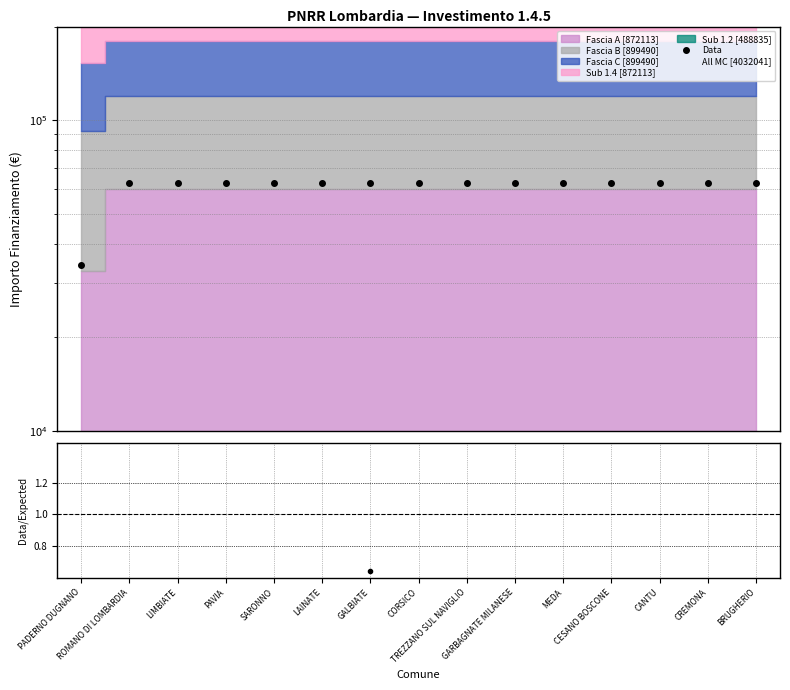

How many categories are shown in the chart?

15